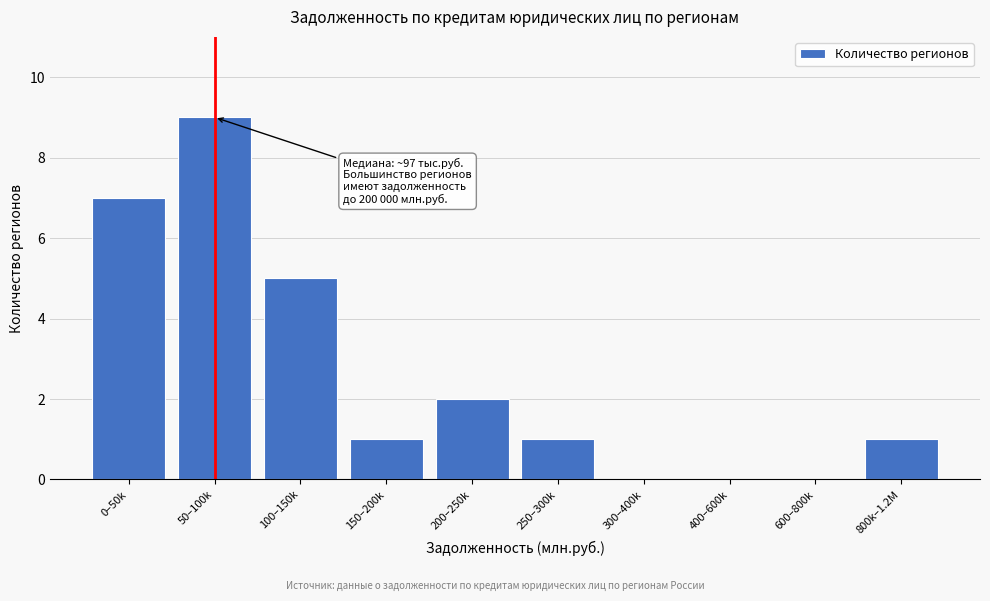

Reading right to left, extract all data points from this chart.

800k–1.2M=1	600–800k=0	400–600k=0	300–400k=0	250–300k=1	200–250k=2	150–200k=1	100–150k=5	50–100k=9	0–50k=7